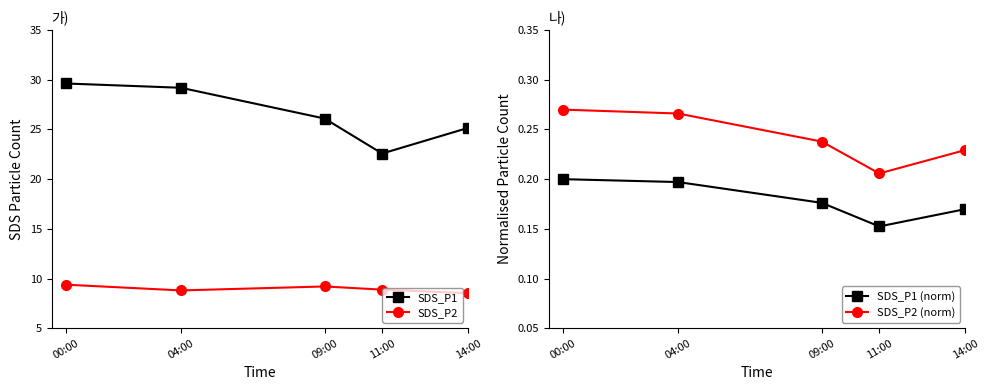

How many interior local valleys does the SDS_P2 series have?

1